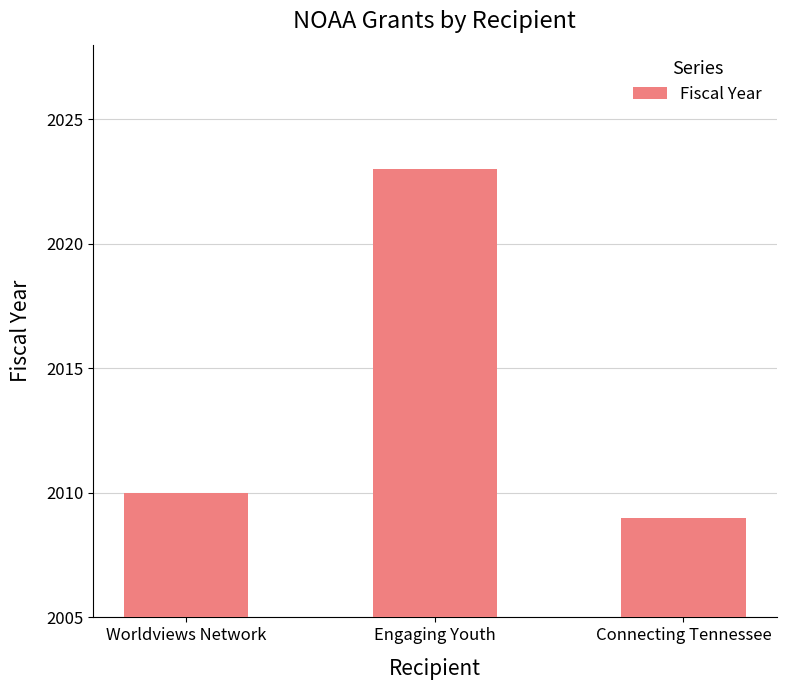

The chart shows a value of 2009 at Connecting Tennessee. True or false?

True